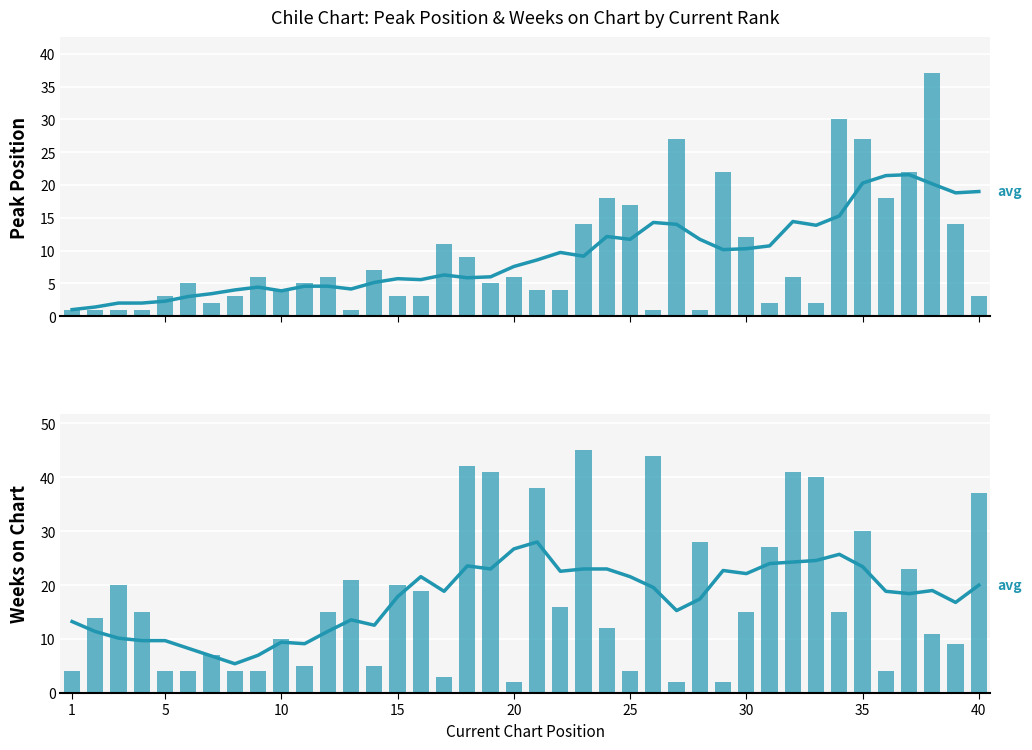

Are the bars horizontal?

No